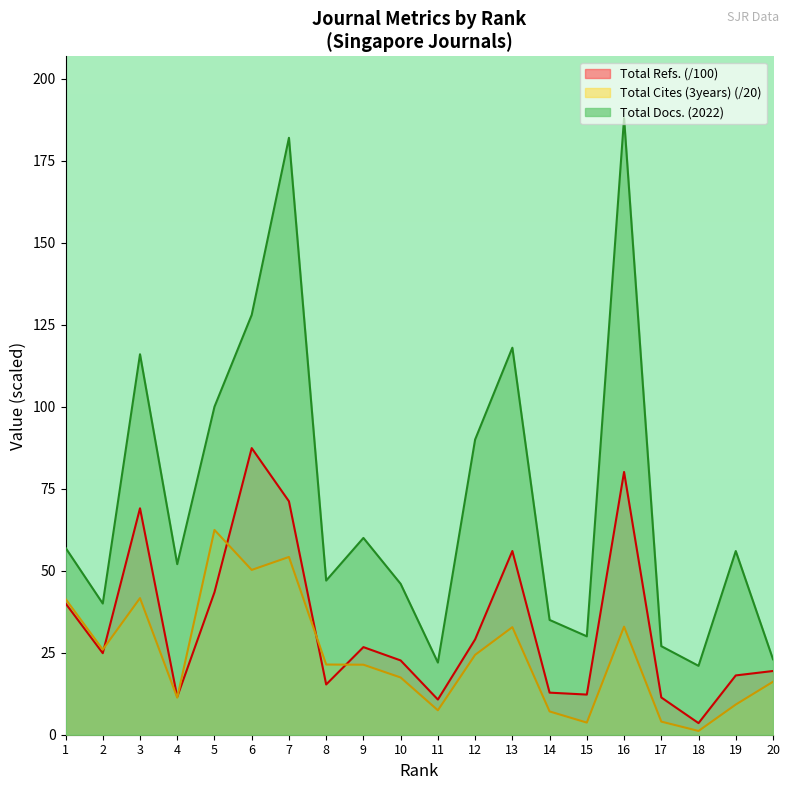

In Total Refs., how many points are higher than both neighbors (excluding endpoints)?

5